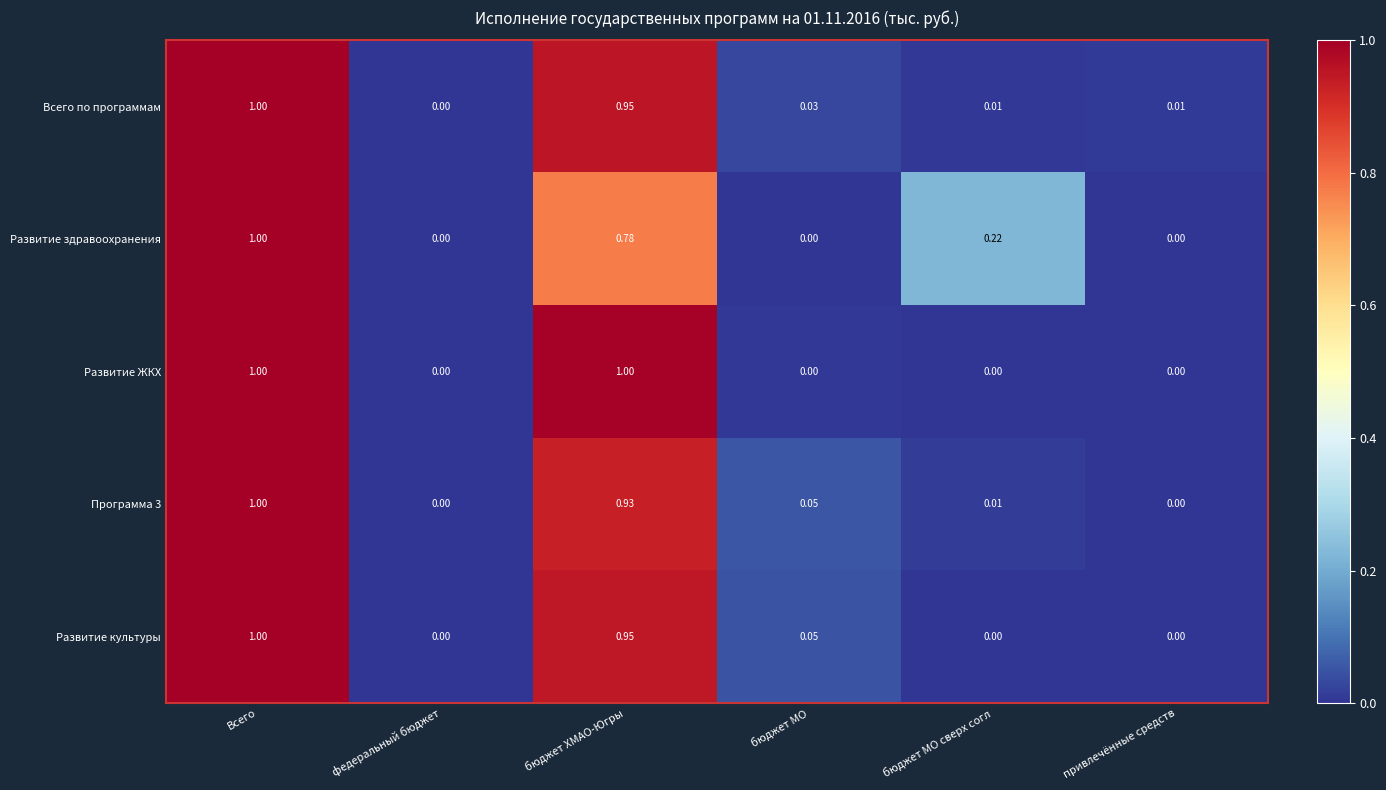

Is the value of Развитие ЖКХ at федеральный бюджет greater than the value of Всего по программам at Всего?

No